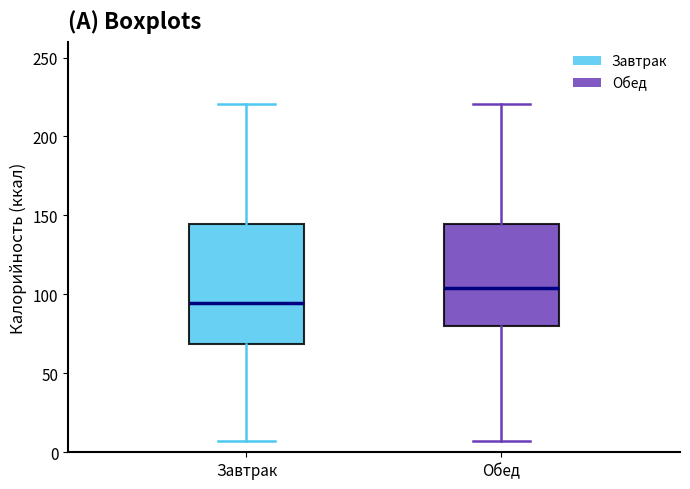

Reading left to right, transcribe this box plot: for each box, give where its median line is, the range the box spans, and where its two whiskers end, as read against the y-axis. The values are not printed on the chart, so give them approximately, as read against the axis.

Завтрак: median 95, box 70 to 145, whiskers 5 to 220
Обед: median 105, box 80 to 145, whiskers 5 to 220